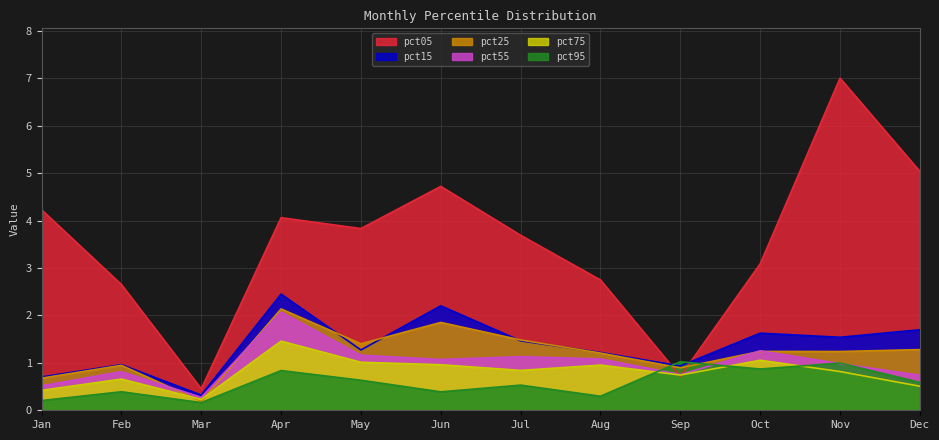

Which series ends up on top after the final intersection of pct05 and pct15?

pct05